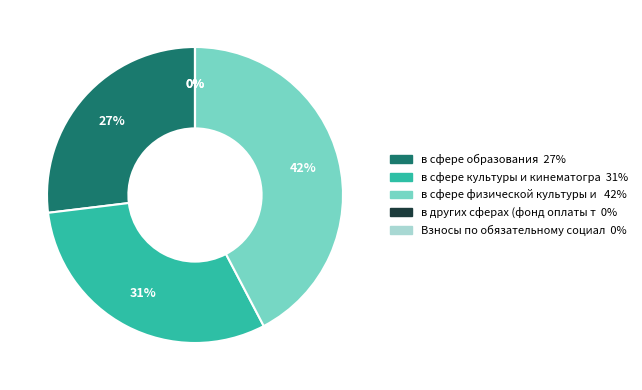

Is it true that в сфере образования is 27% of the pie?

True